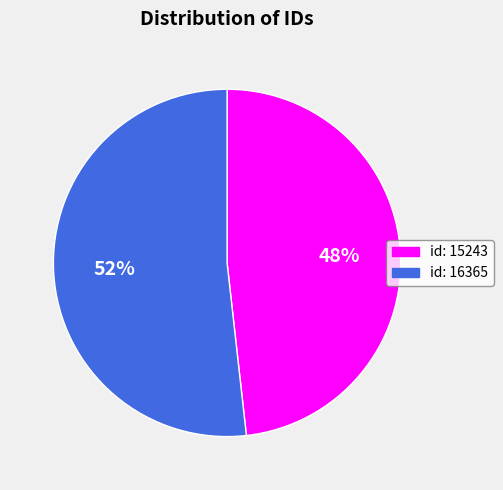

Between id: 15243 and id: 16365, which is larger?

id: 16365